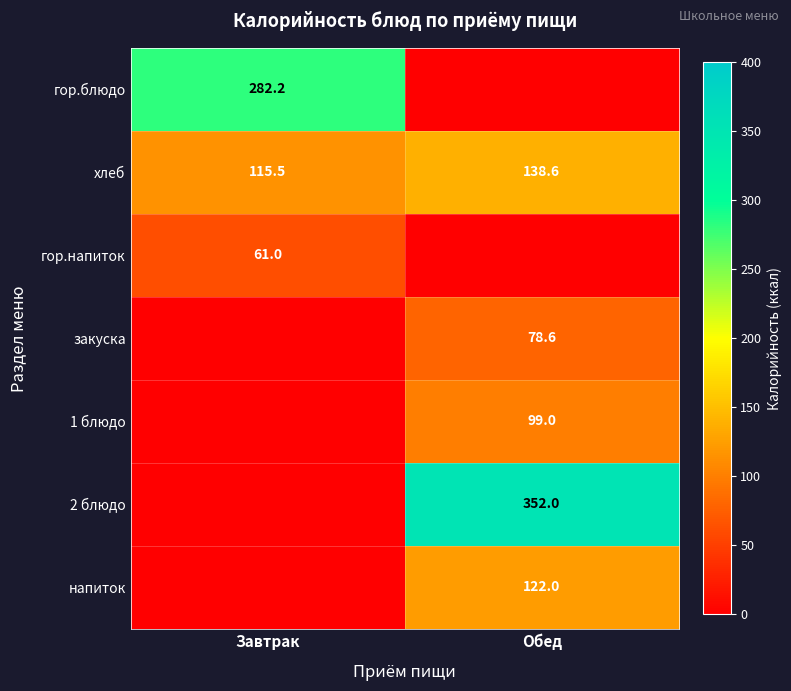

The value of хлеб at Завтрак is 183.9. True or false?

False